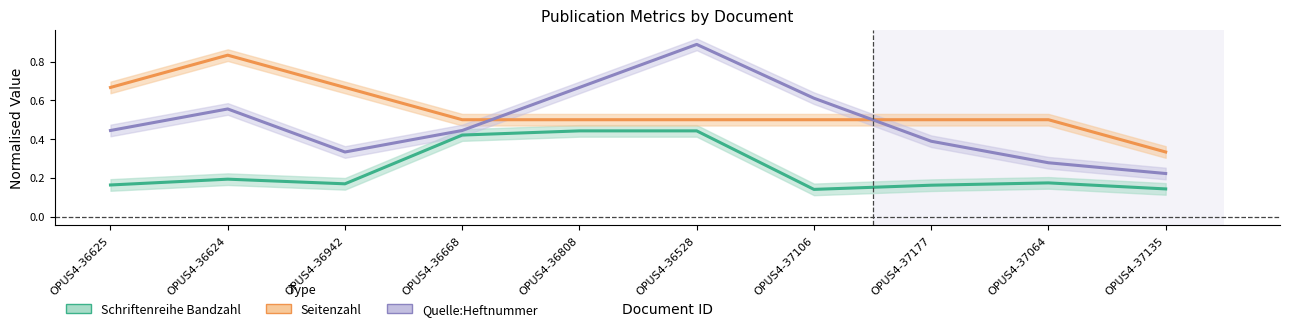

What is the difference between the highest and lowest values at OPUS4-36808?

0.2